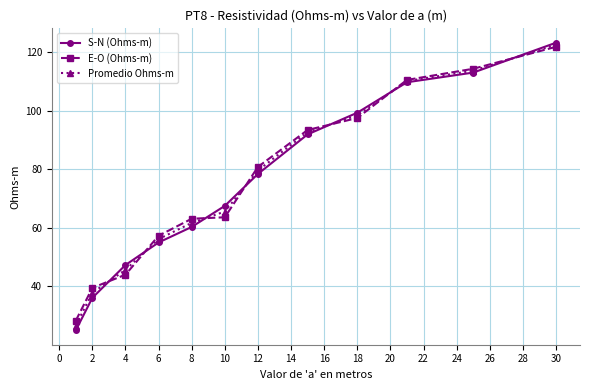

What is the maximum value shown in the chart?

123.2